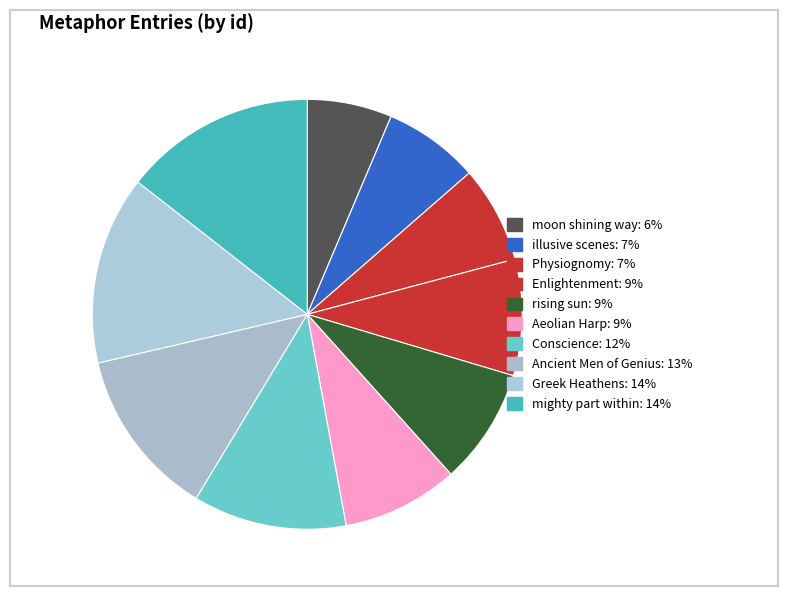

Is mighty part within the majority of the pie?

No